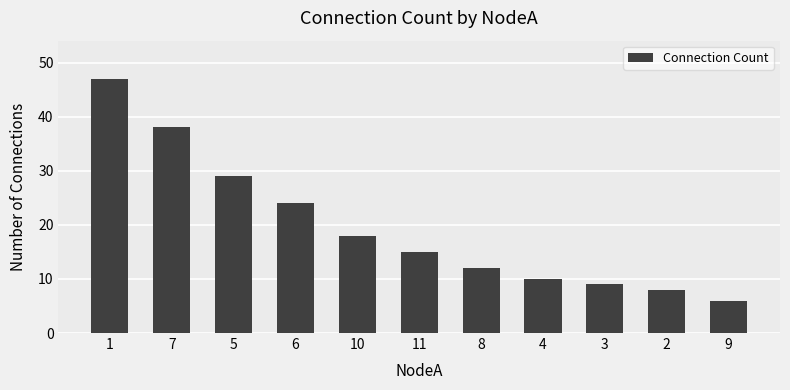

What is the label of the 3rd bar from the left?

5